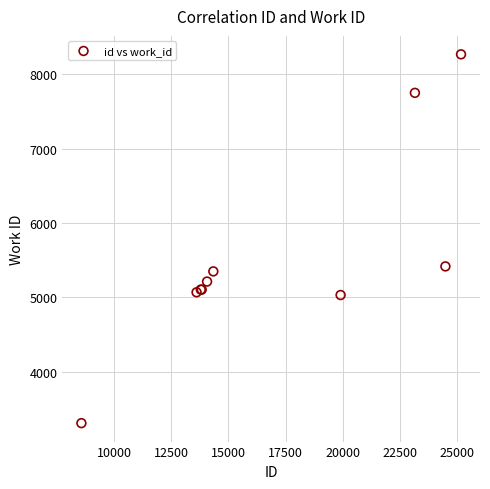

What Y value in the scatter plot is closest to 5790?

5418